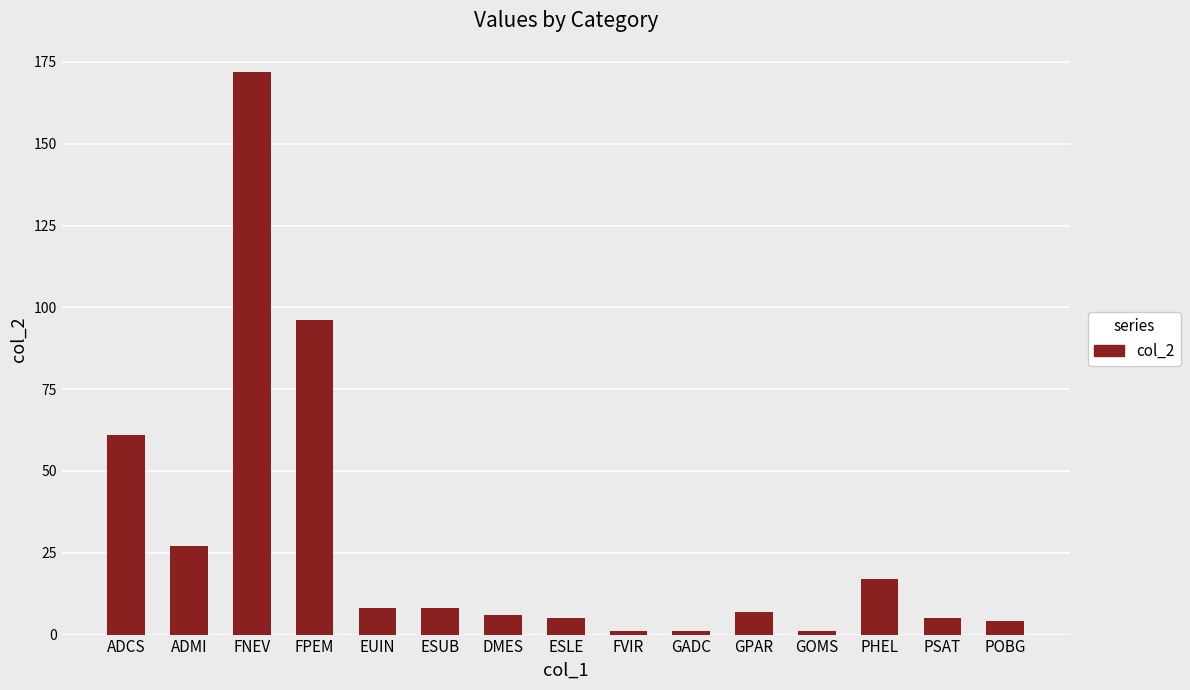

Reading left to right, extract all data points from this chart.

61	27	172	96	8	8	6	5	1	1	7	1	17	5	4